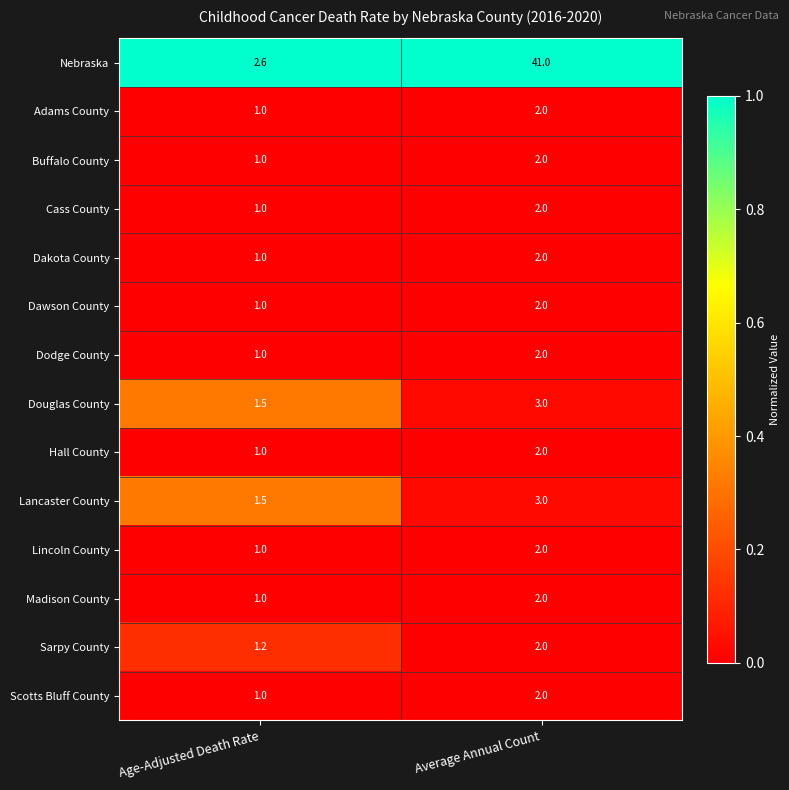

At which category is the sum across all series the highest?

Average Annual Count